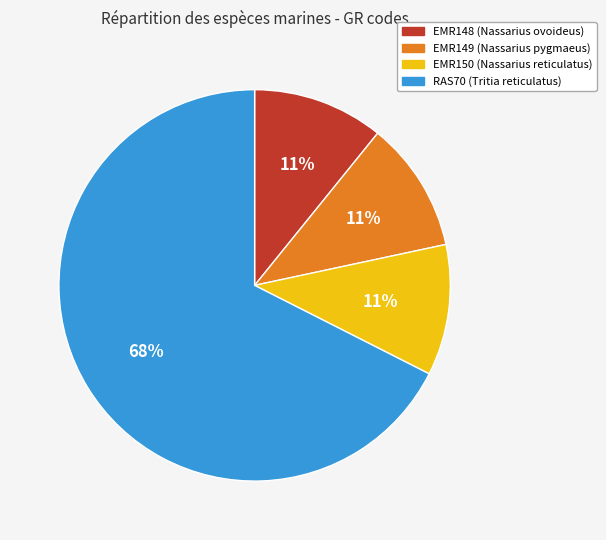

What is the largest slice in the pie chart?

RAS70